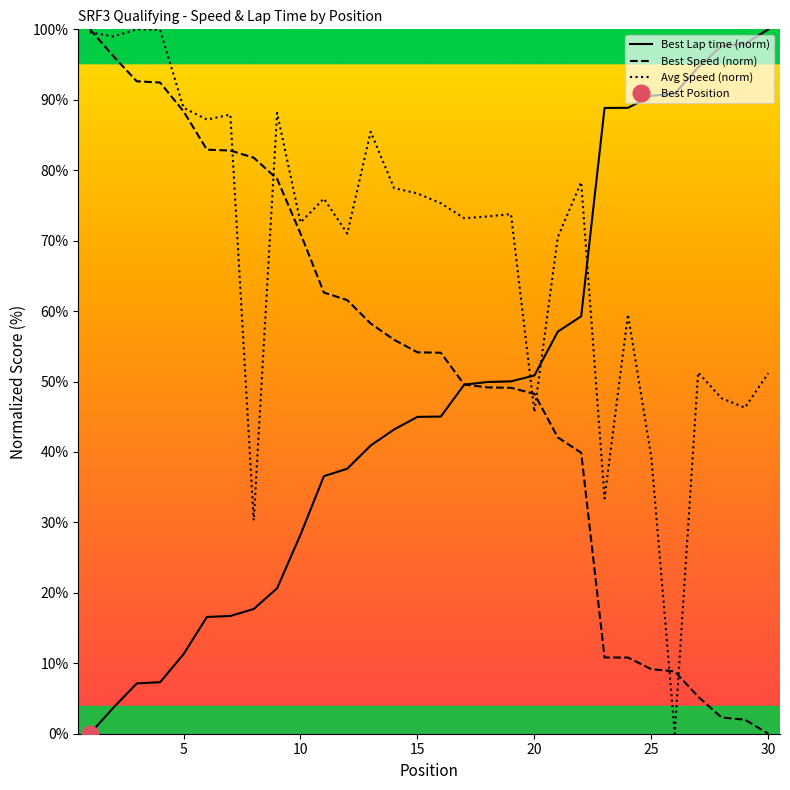

Reading right to left, list all the values displayed in this chart.

Best Lap time (norm): 100.0	97.9	97.6	94.6	90.9	90.6	88.9	88.8	59.3	57.1	50.9	50.0	49.9	49.6	45.0	45.0	43.2	40.9	37.6	36.6	28.2	20.6	17.7	16.7	16.6	11.3	7.3	7.1	3.7	0.0
Best Speed (norm): 0.0	2.0	2.3	5.3	8.9	9.2	10.8	10.8	39.9	42.1	48.2	49.1	49.2	49.6	54.1	54.1	55.9	58.2	61.6	62.6	71.0	78.8	81.8	82.8	82.9	88.4	92.4	92.6	96.2	100.0
Avg Speed (norm): 51.2	46.3	47.6	51.3	0.0	39.3	59.5	33.4	78.3	70.5	45.7	73.8	73.4	73.2	75.3	76.7	77.5	85.5	71.0	76.0	72.6	88.1	30.3	87.9	87.2	88.9	99.9	100.0	99.0	99.6